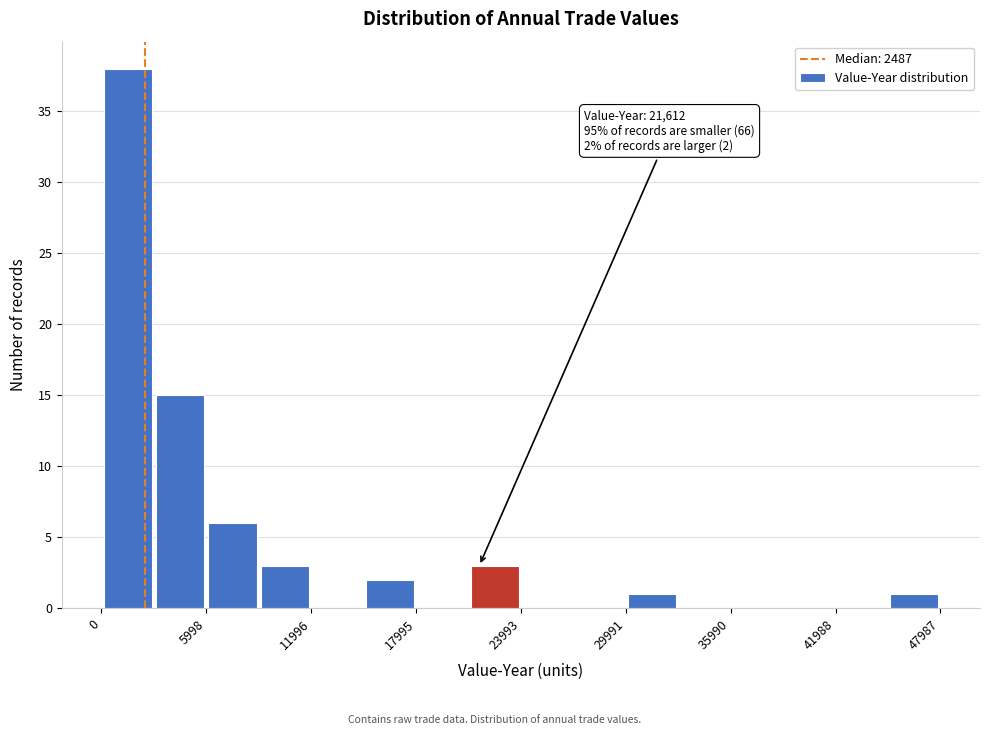

Around what value on the x-axis is the tallest bar? Give the approximate position of its centre, as read against the axis.

1000